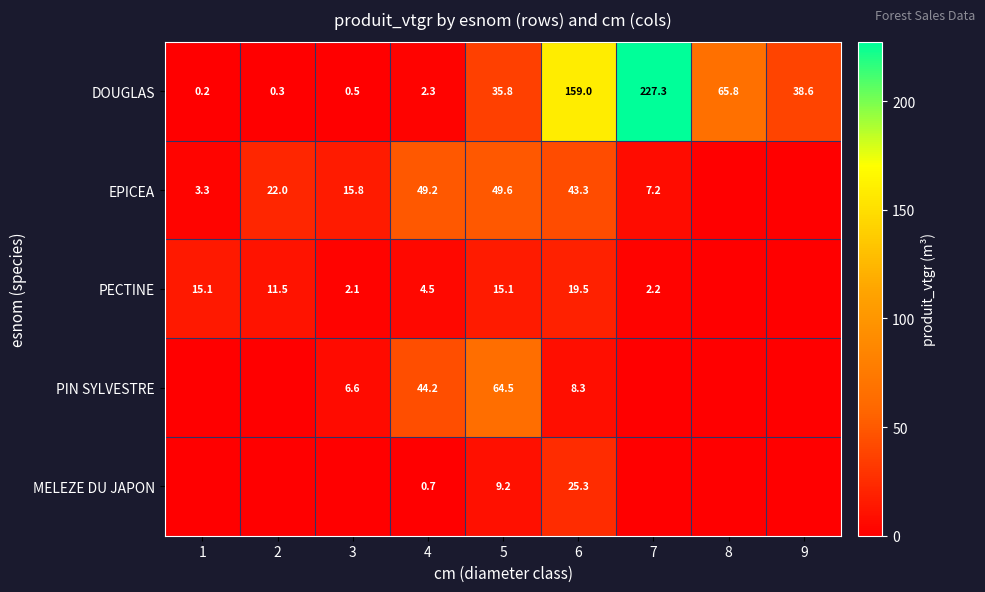

List the labels in order of DOUGLAS value, largest first.

7, 6, 8, 9, 5, 4, 3, 2, 1